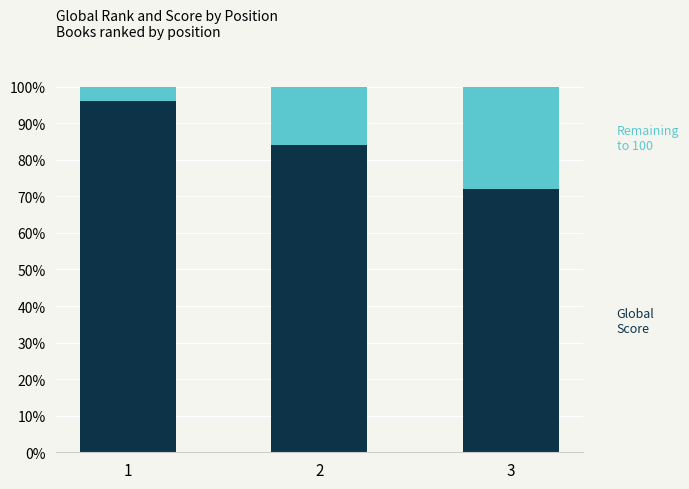

What is the total value across all series at 2?

100